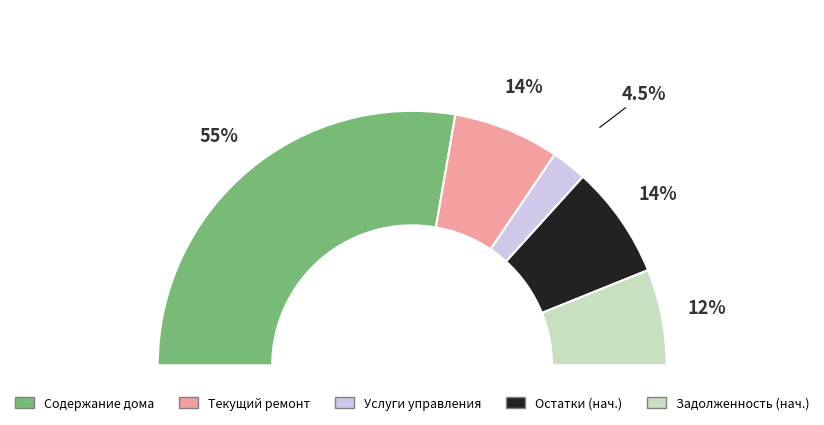

Approximately how many times larger is the value at Начислено за услуги управления compared to Задолженность потребителей (начало)?

0.4